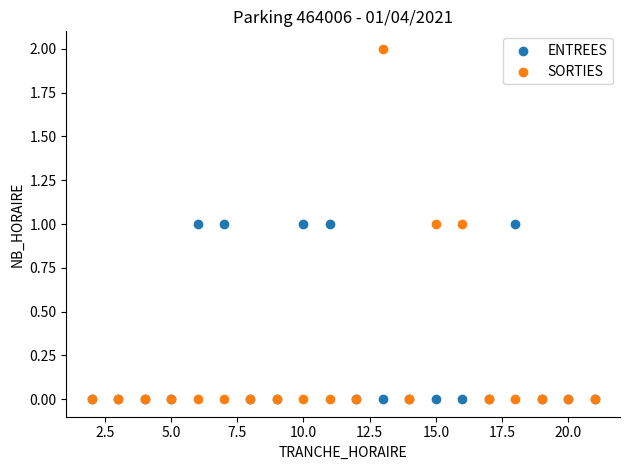

What are all the series names shown in the legend?

ENTREES, SORTIES